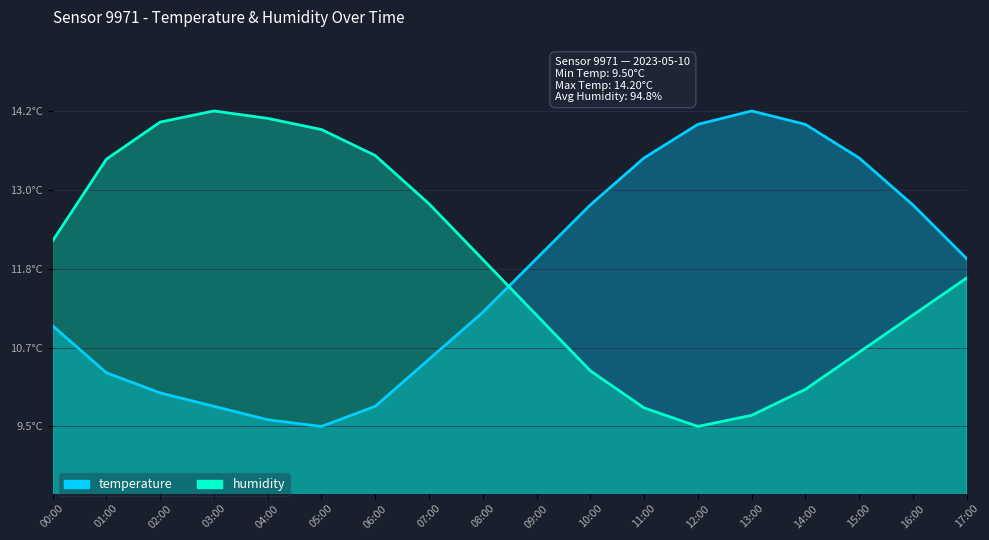

What is the smallest value displayed?

9.5